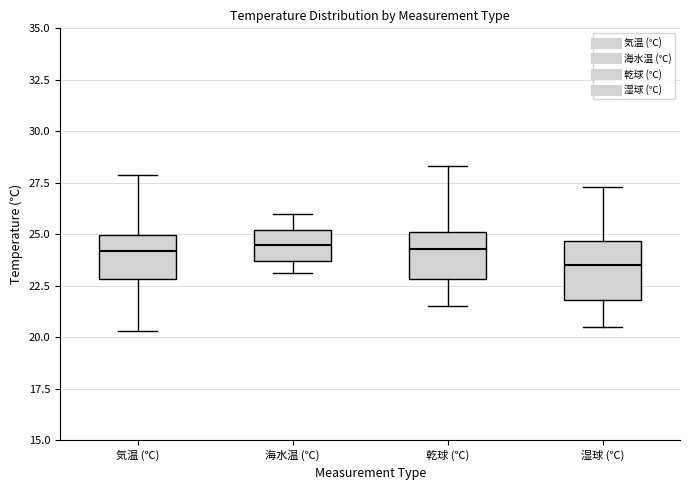

Reading left to right, read every box against the y-axis: the position of its median line, the range the box covers, and the ends of its whiskers. The values are not printed on the chart, so give them approximately, as read against the axis.

気温 (℃): median 24.0, box 23.0 to 25.0, whiskers 20.5 to 28.0
海水温 (℃): median 24.5, box 23.5 to 25.0, whiskers 23.0 to 26.0
乾球 (℃): median 24.5, box 23.0 to 25.0, whiskers 21.5 to 28.5
湿球 (℃): median 23.5, box 22.0 to 24.5, whiskers 20.5 to 27.5